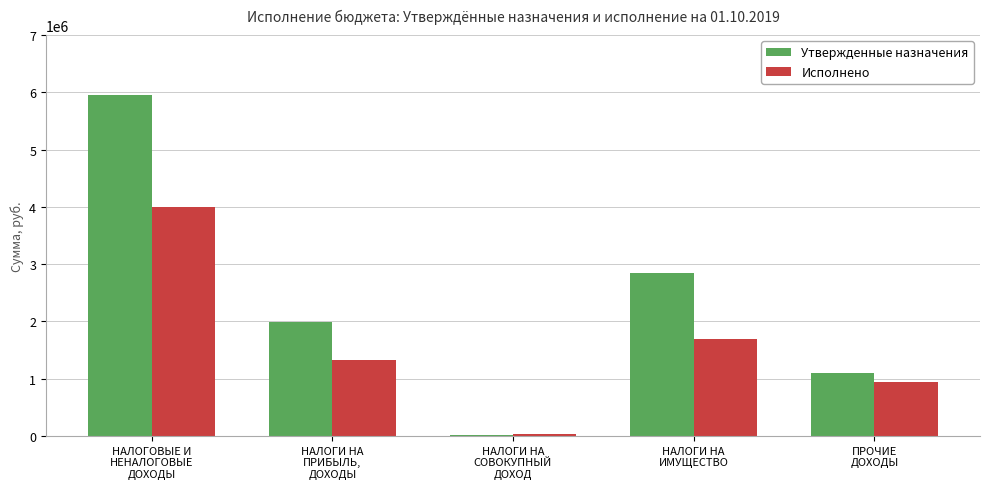

What are all the series names shown in the legend?

Утвержденные назначения, Исполнено